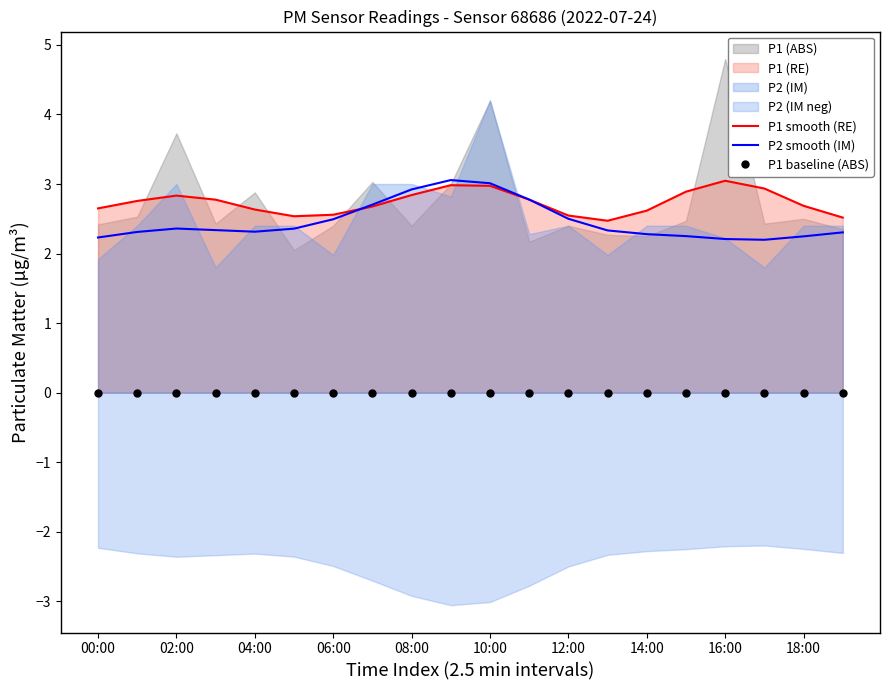

Is it true that P2 smooth (IM) equals 4.2 at 12:00?

False